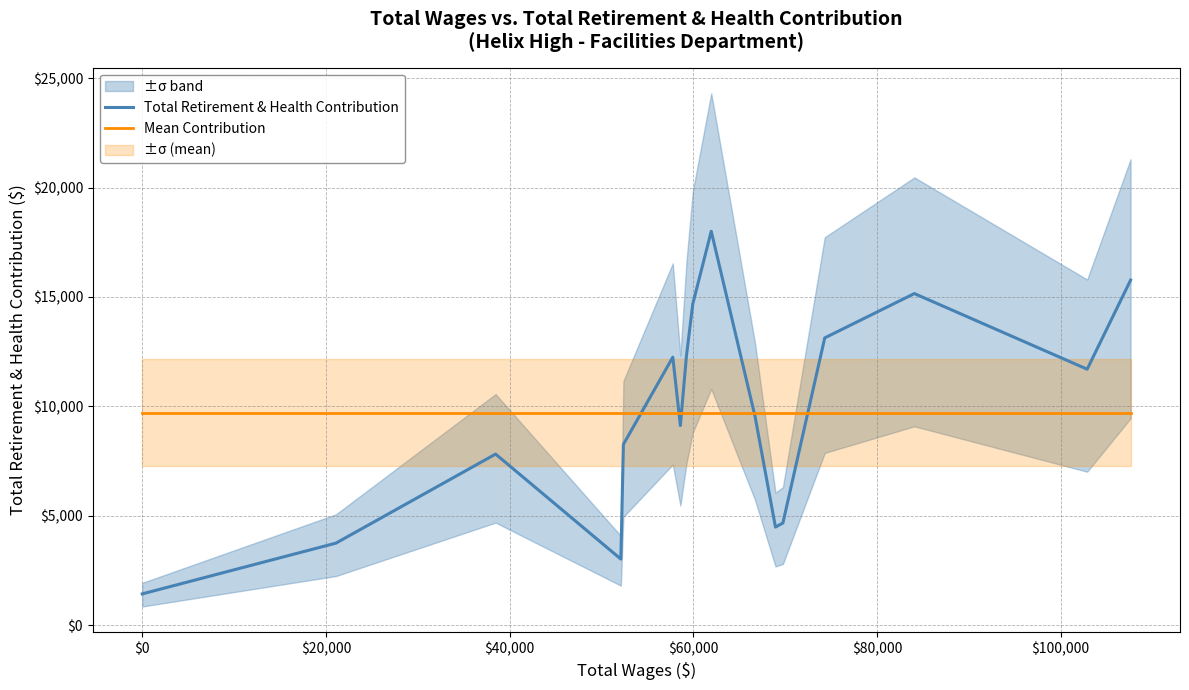

What is the maximum value for Total Retirement & Health Contribution?

18003.0